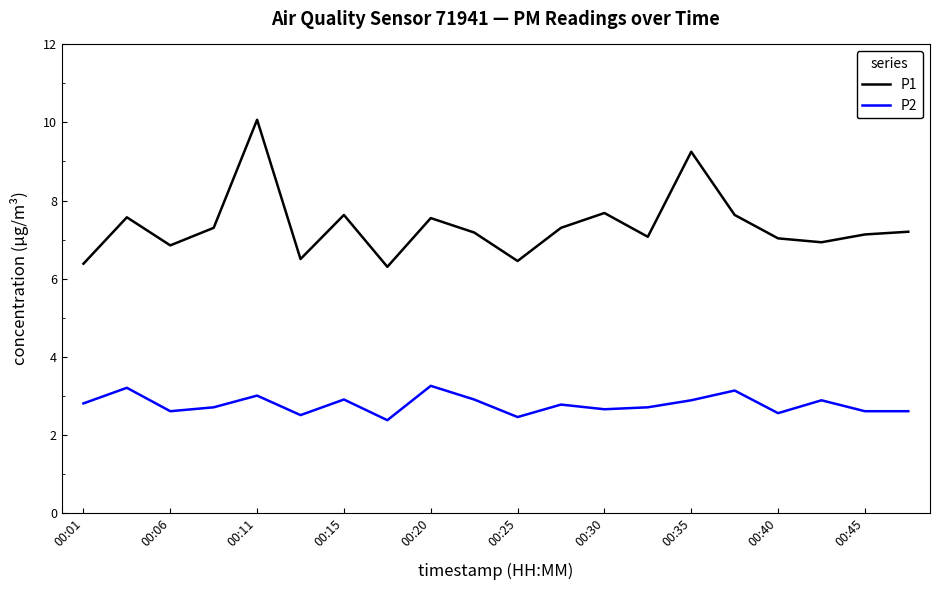

Rank the series by their maximum value, from highest to lowest.

P1, P2